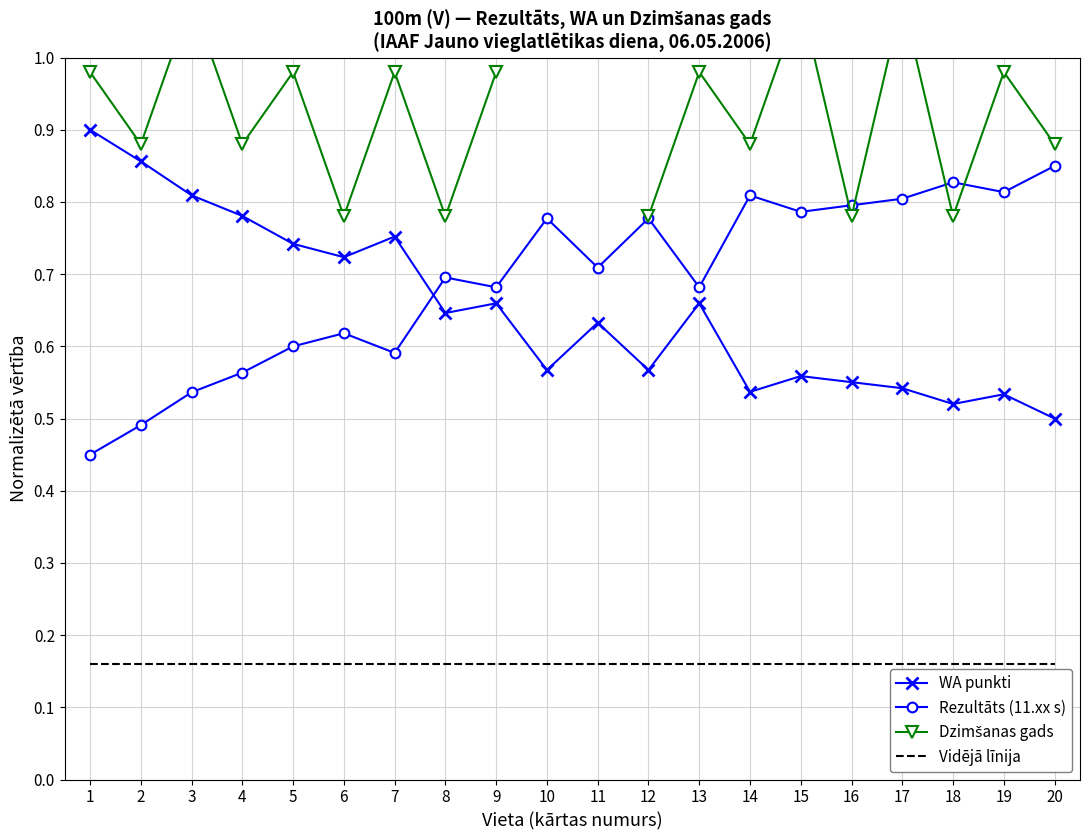

What is the spread (max minus min) of values at 3?

0.9